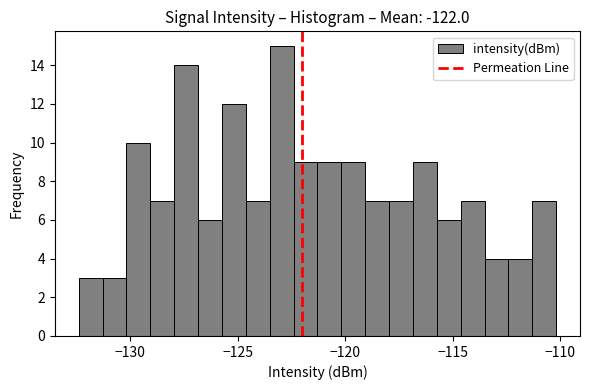

Read against the x-axis, roughly where is the centre of the tallest bar?

-123.0